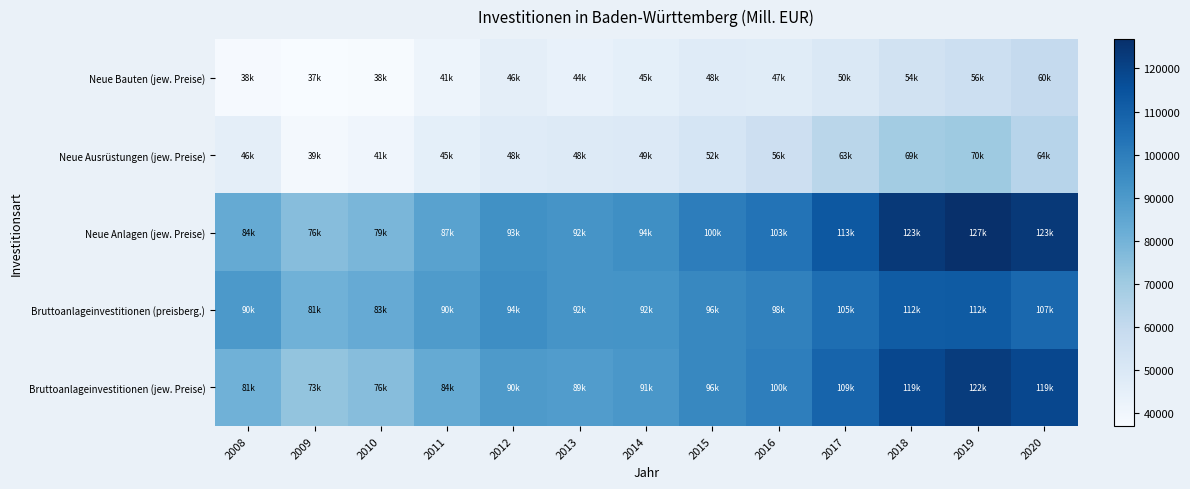

Between 2011 and 2017, which series saw the biggest shift?

Neue Anlagen (jew. Preise)